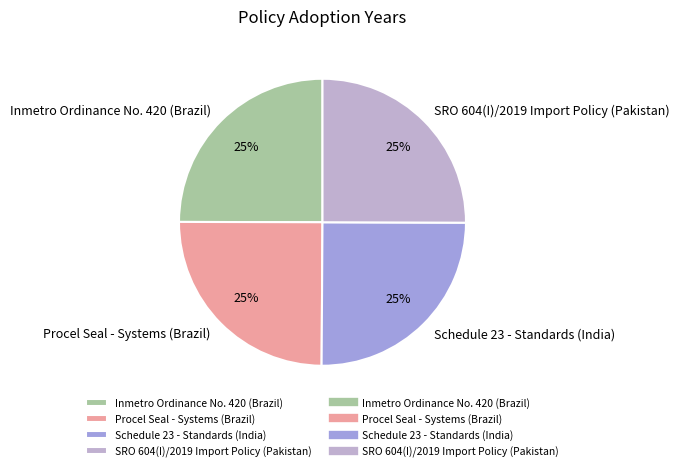

True or false: Inmetro Ordinance No. 420 (Brazil) accounts for 25% of the total.

True